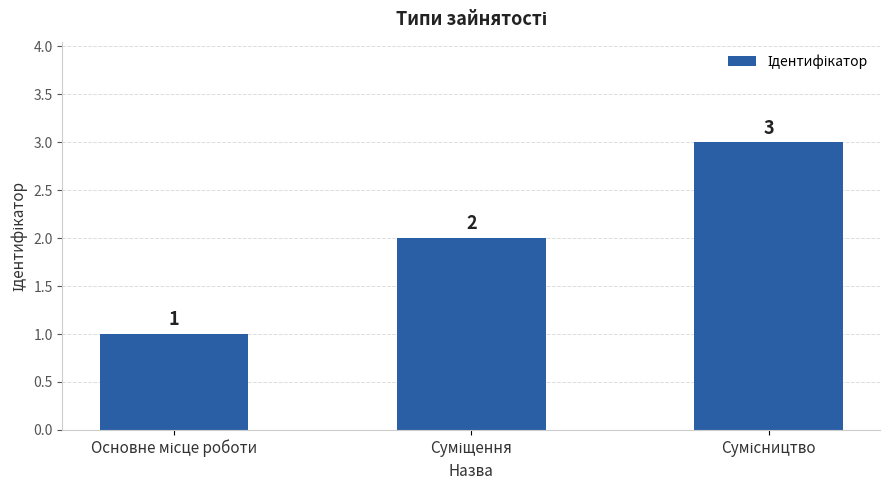

What is the smallest value displayed?

1